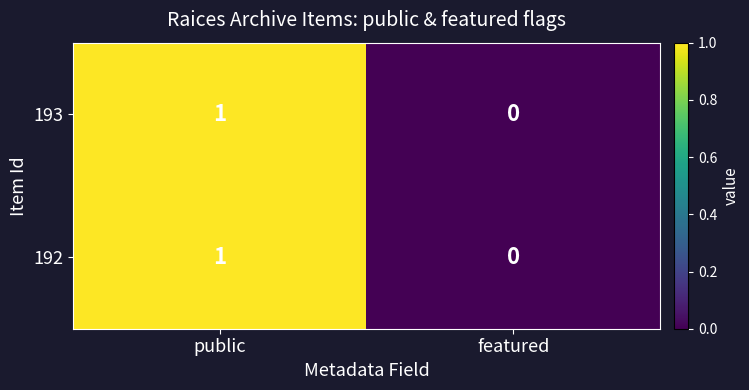

How many categories are shown in the chart?

2